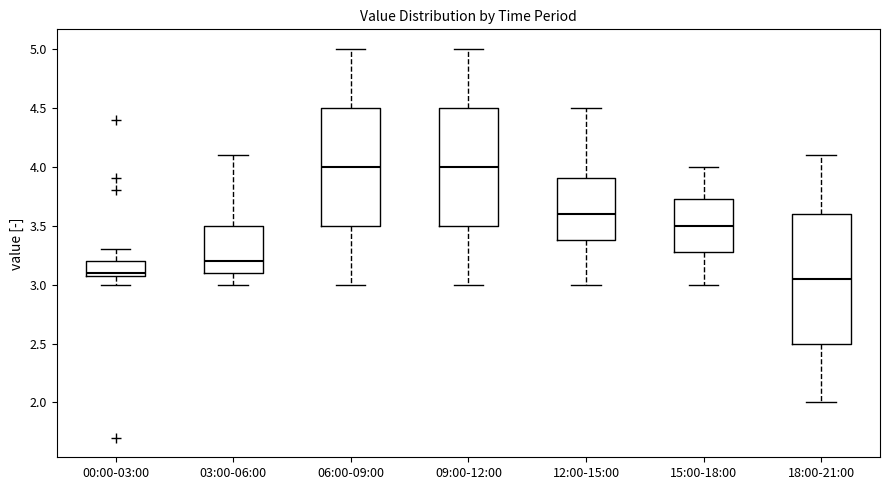

Where does the median line of the box for 03:00-06:00 sit on the y-axis? The values are not printed on the chart, so give them approximately, as read against the axis.

3.20